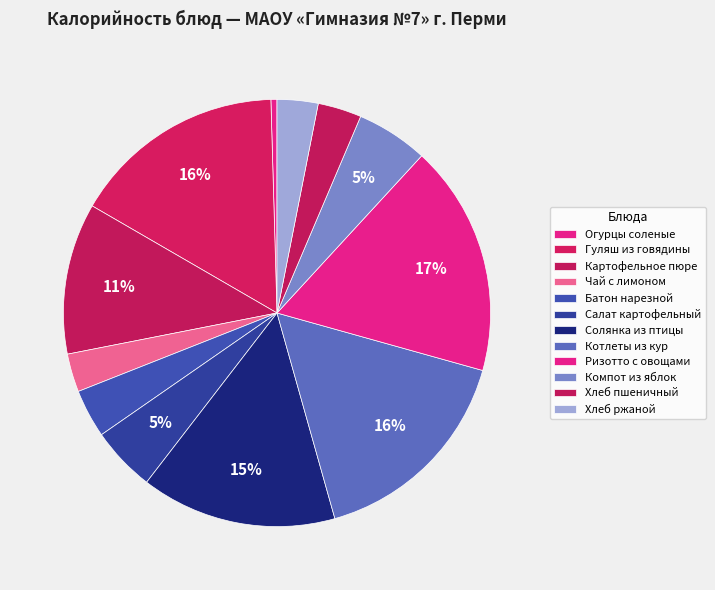

To the nearest percent, what is the difference between the largest and smallest slice percentages?

17%